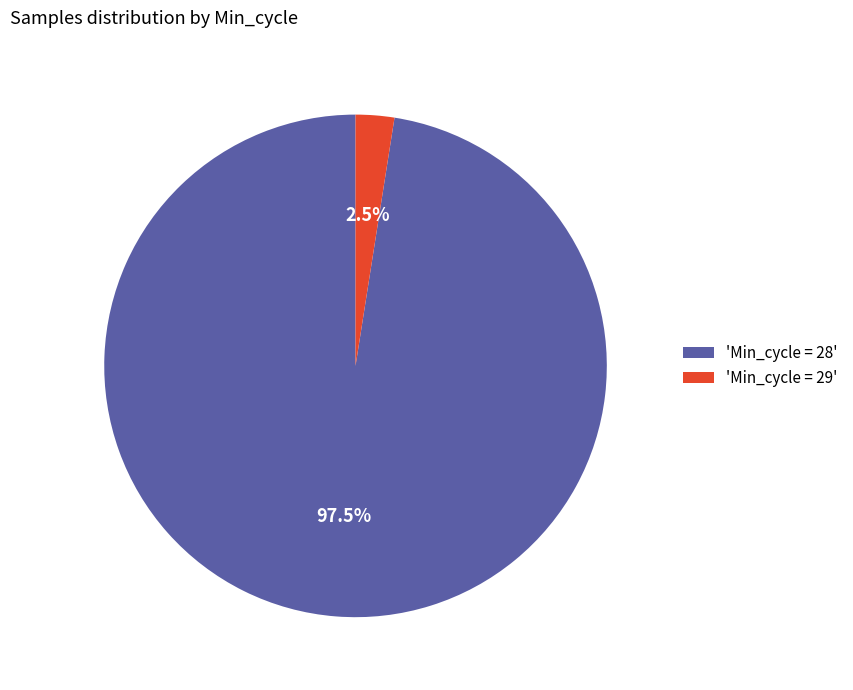

Is there a majority slice in this chart?

Yes